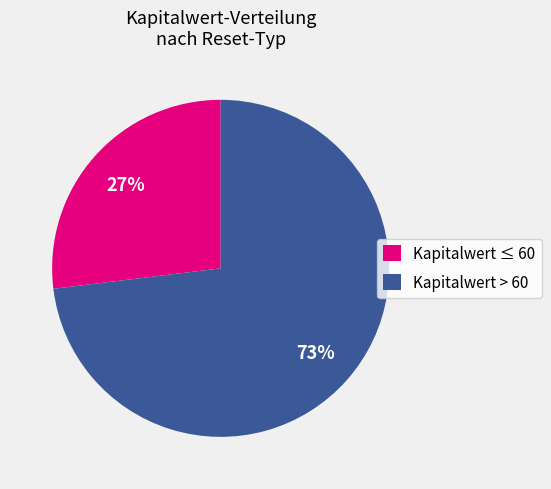

What is the ratio of the value at Kapitalwert > 60 to the value at Kapitalwert ≤ 60?

2.7